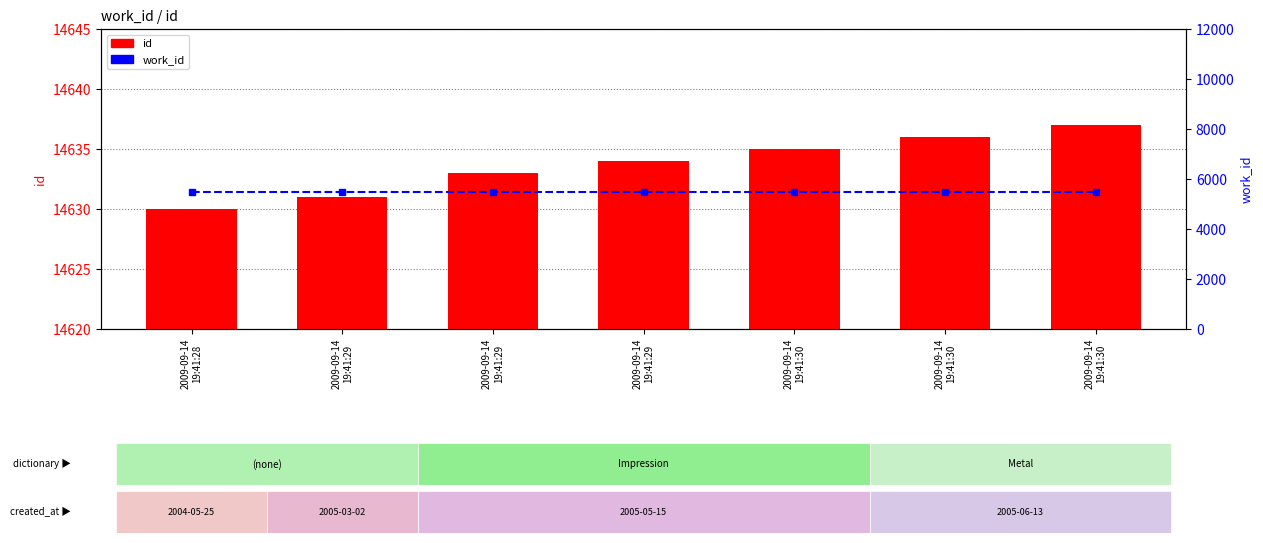

Which has a higher value, 2009-09-14
19:41:29 or 2009-09-14
19:41:30?

2009-09-14
19:41:30